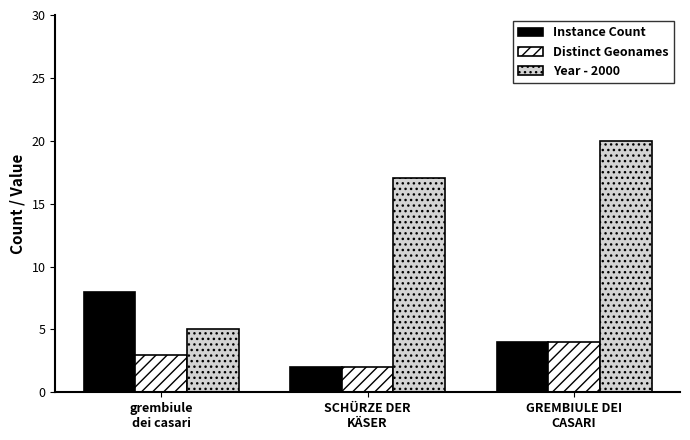

Reading right to left, list all the values displayed in this chart.

Instance Count: 4	2	8
Distinct Geonames: 4	2	3
Year - 2000: 20	17	5